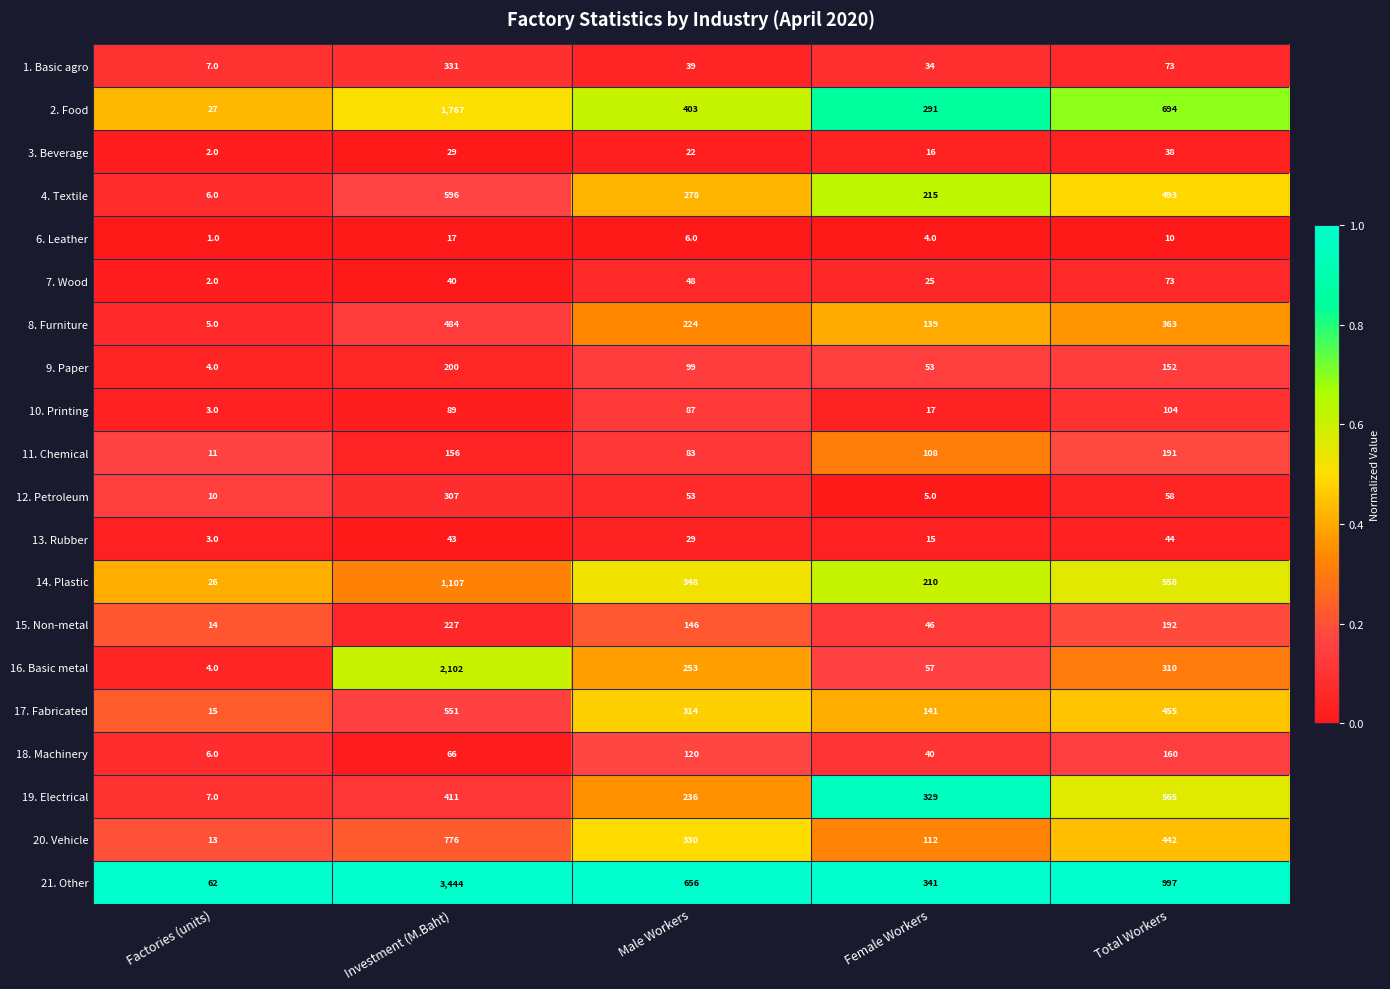

Which series changed the most between Investment (M.Baht) and Male Workers?

21. Other